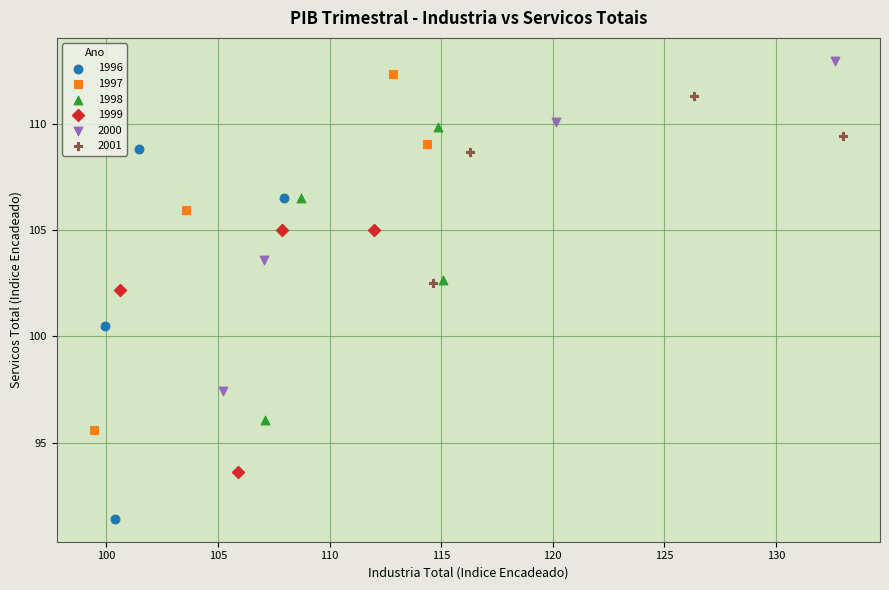

Which series has the widest spread of Y values?

1996